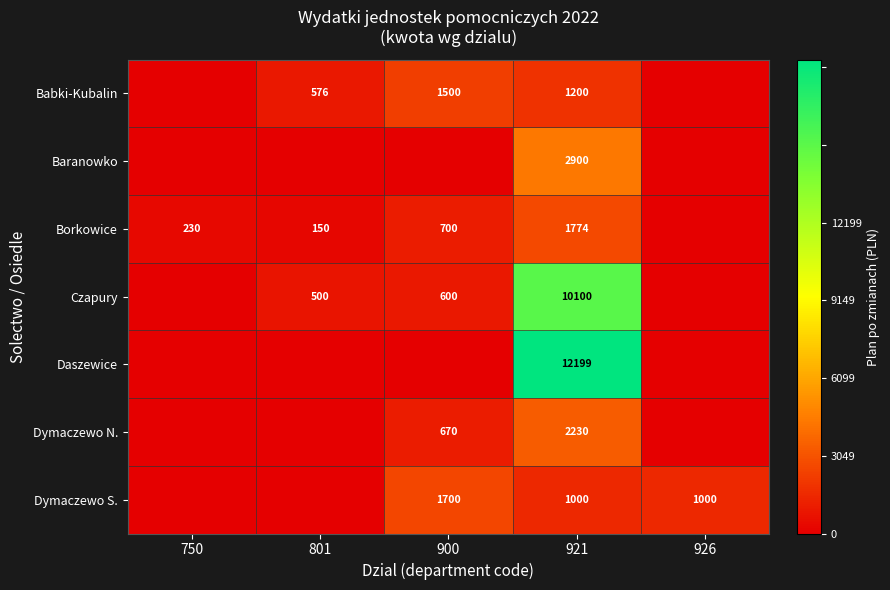

True or false: Babki-Kubalin has a value of 1969 at 900.

False